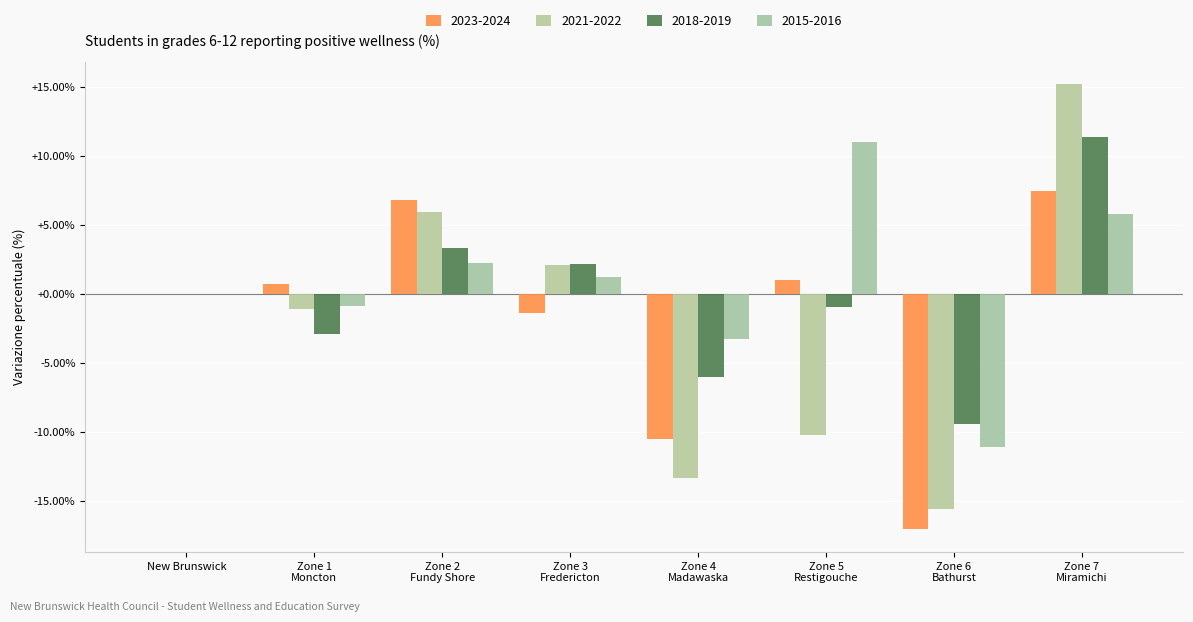

Reading left to right, what are all the values shown in this chart?

2023-2024: New Brunswick=0.0	Zone 1
Moncton=0.7	Zone 2
Fundy Shore=6.8	Zone 3
Fredericton=-1.4	Zone 4
Madawaska=-10.5	Zone 5
Restigouche=1.0	Zone 6
Bathurst=-17.1	Zone 7
Miramichi=7.5
2021-2022: New Brunswick=0.0	Zone 1
Moncton=-1.1	Zone 2
Fundy Shore=5.9	Zone 3
Fredericton=2.1	Zone 4
Madawaska=-13.3	Zone 5
Restigouche=-10.3	Zone 6
Bathurst=-15.6	Zone 7
Miramichi=15.2
2018-2019: New Brunswick=0.0	Zone 1
Moncton=-2.9	Zone 2
Fundy Shore=3.3	Zone 3
Fredericton=2.2	Zone 4
Madawaska=-6.1	Zone 5
Restigouche=-0.9	Zone 6
Bathurst=-9.4	Zone 7
Miramichi=11.4
2015-2016: New Brunswick=0.0	Zone 1
Moncton=-0.9	Zone 2
Fundy Shore=2.2	Zone 3
Fredericton=1.2	Zone 4
Madawaska=-3.3	Zone 5
Restigouche=11.1	Zone 6
Bathurst=-11.1	Zone 7
Miramichi=5.8